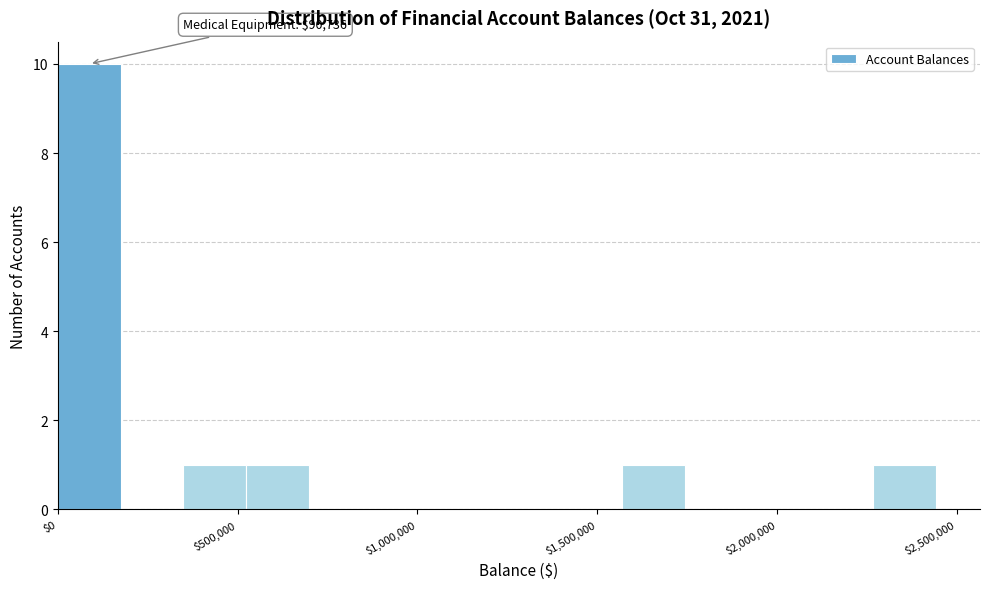

Read against the x-axis, roughly where is the centre of the tallest bar?

100000